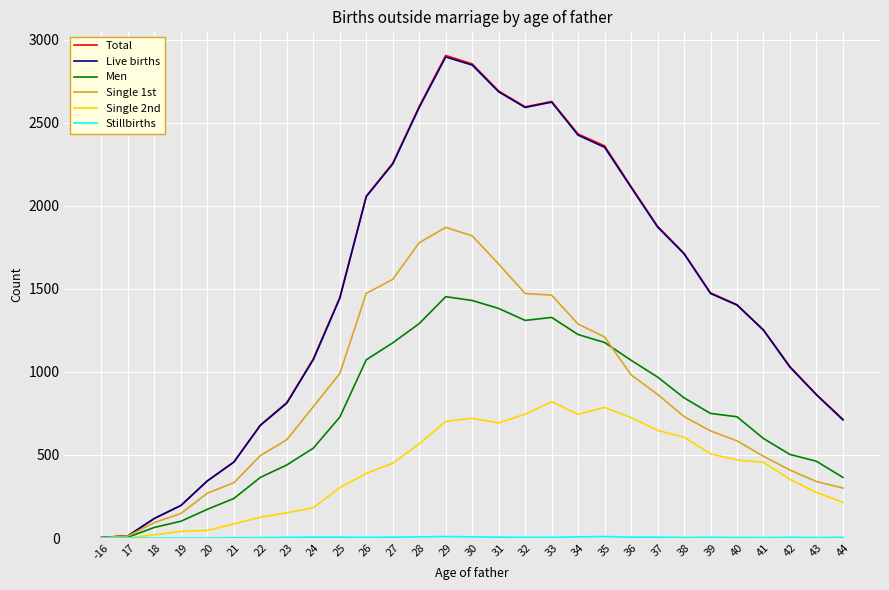

Which series changed the most between 25 and 29?

Total